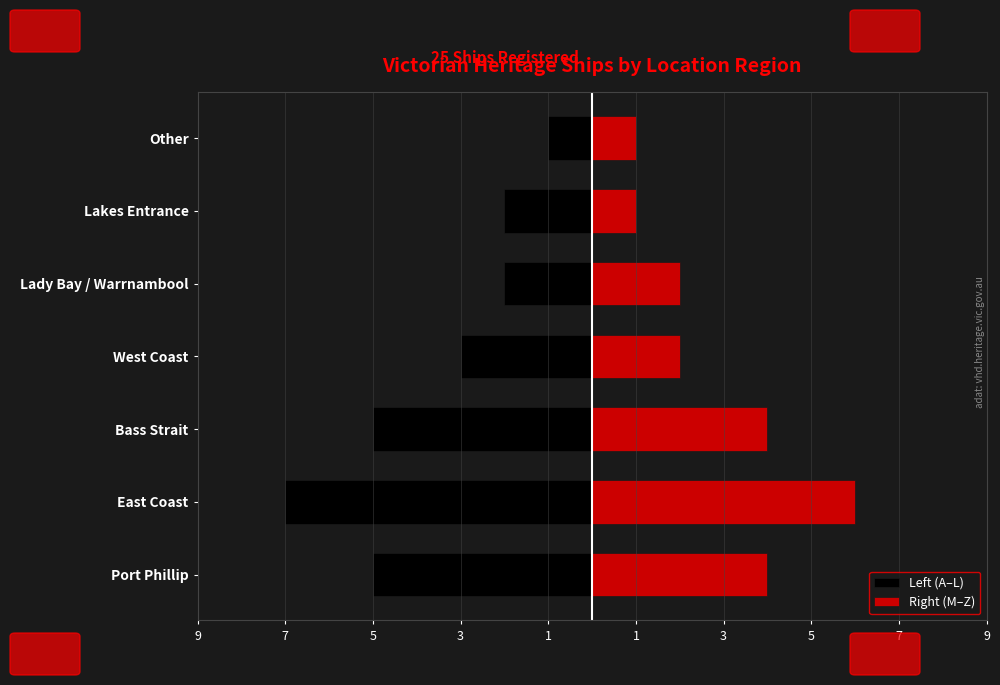

Read the Left (A–L) value at Bass Strait.

-5